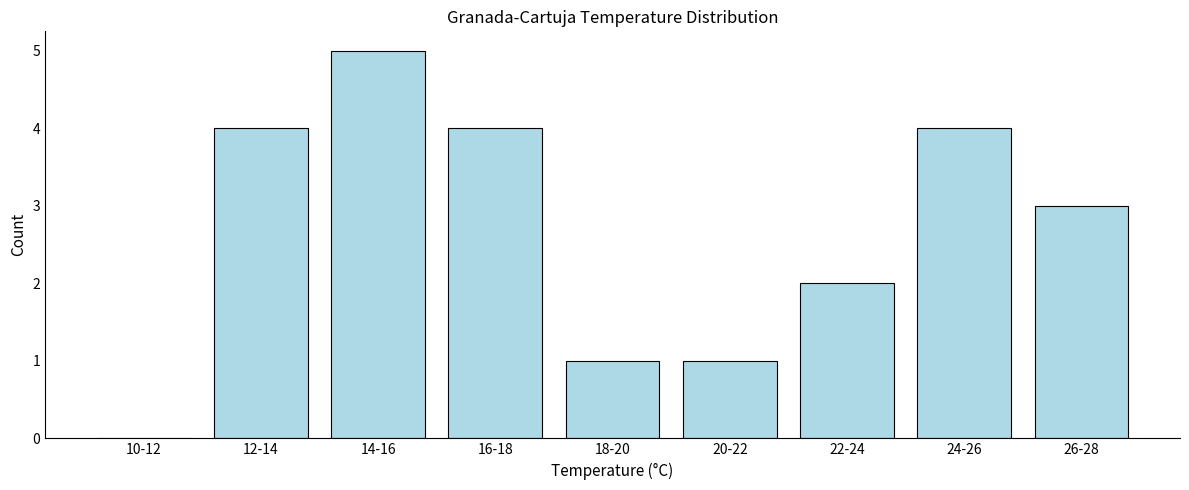

Reading right to left, extract all data points from this chart.

26-28=3	24-26=4	22-24=2	20-22=1	18-20=1	16-18=4	14-16=5	12-14=4	10-12=0